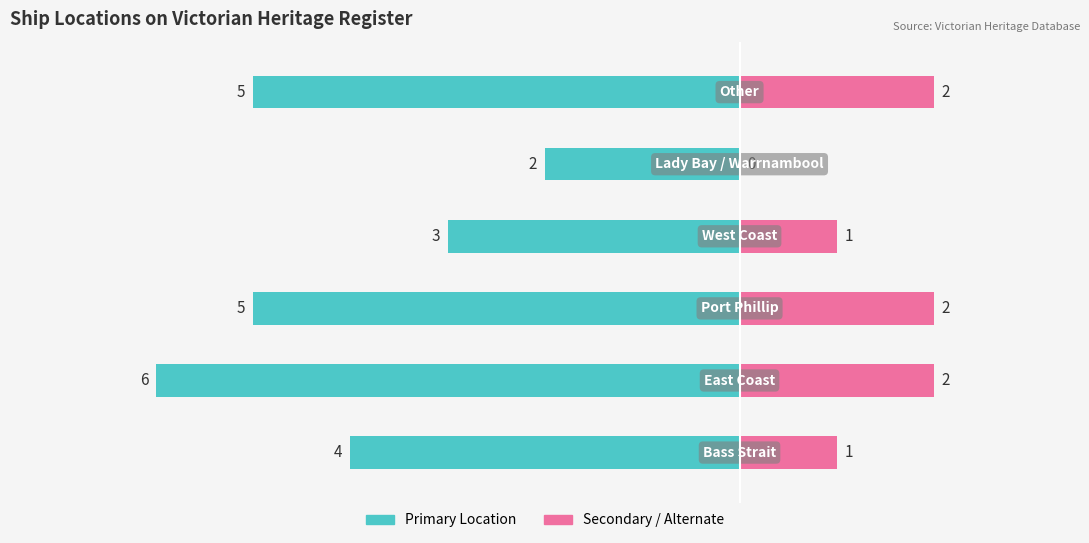

Reading left to right, transcribe all the data shown in this chart.

Bass Strait / East / PP: 0=-4	1=-6	2=-5	3=-3	4=-2	5=-5
West / Other: 0=1	1=2	2=2	3=1	4=0	5=2